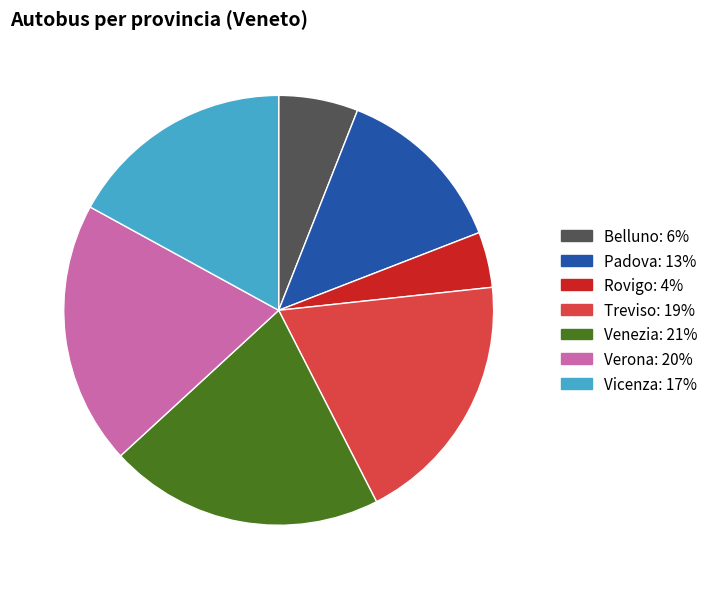

How many slices are in this pie chart?

7